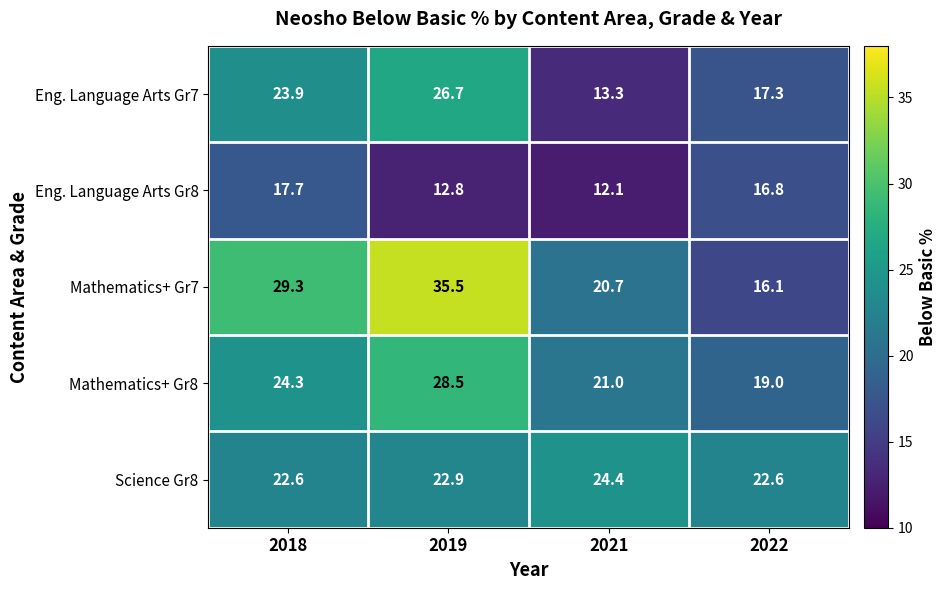

What is the spread (max minus min) of values at 2019?

22.7